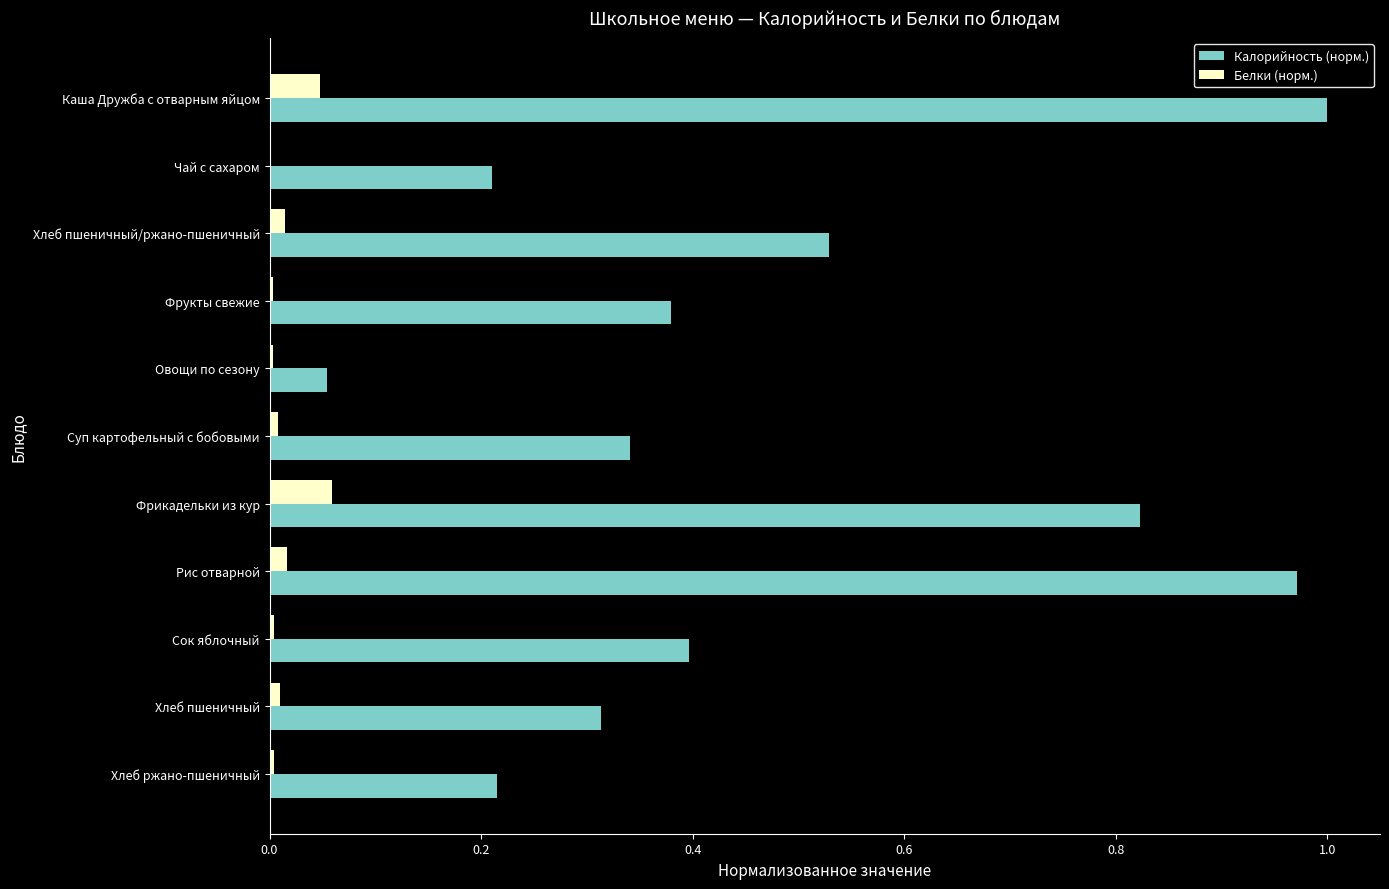

At which category is the sum across all series the highest?

Каша Дружба с отварным яйцом